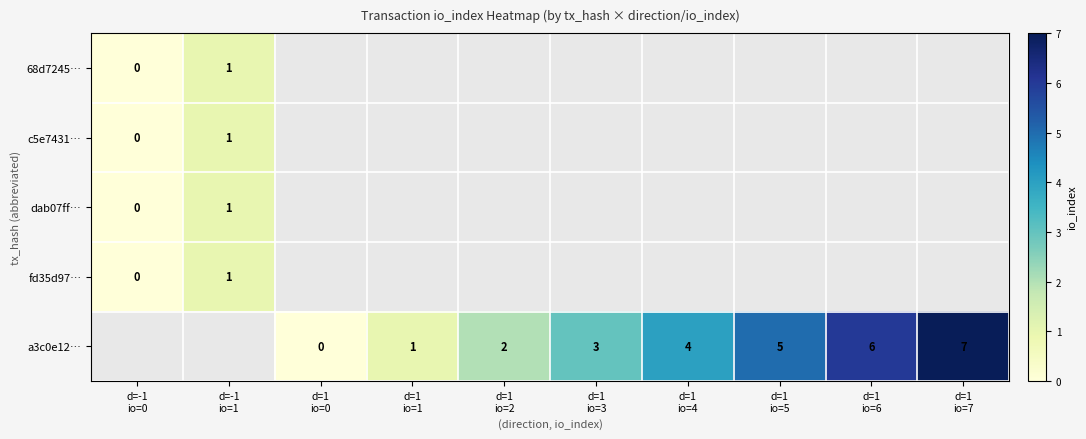

Between d=1 io=0 and d=1 io=4, which series saw the biggest shift?

a3c0e12…